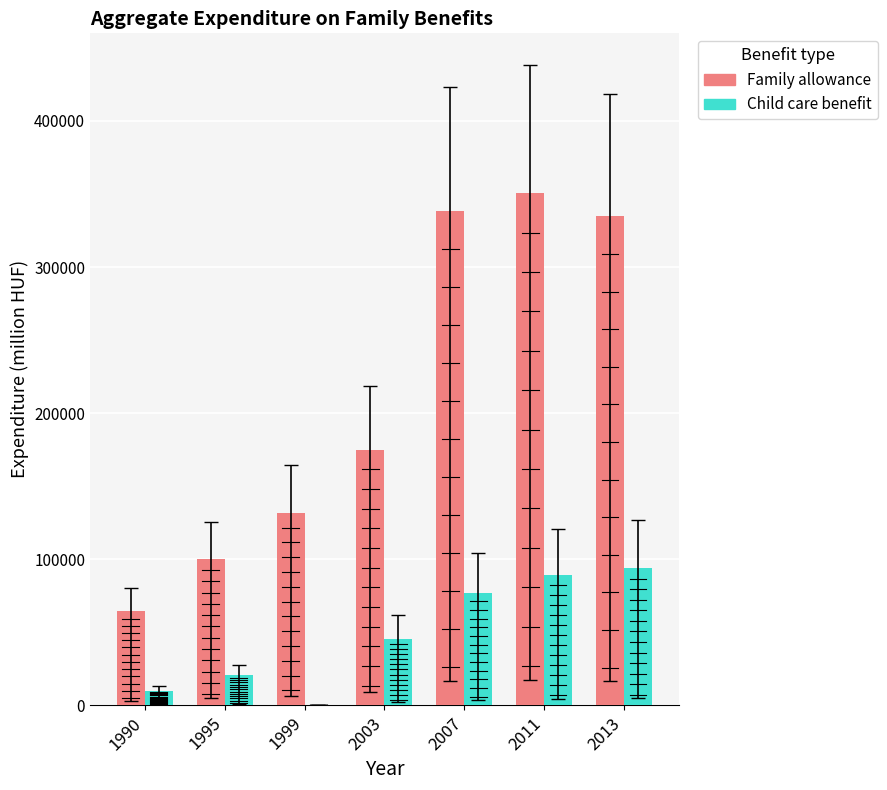

What is the sum of all Family allowance values?

1494692.6